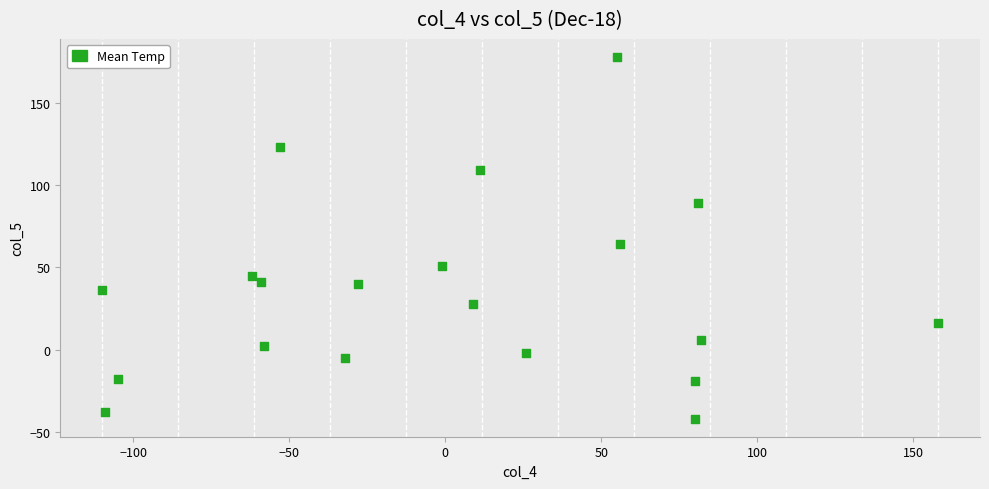

What is the range of Y values (max minus min)?

220